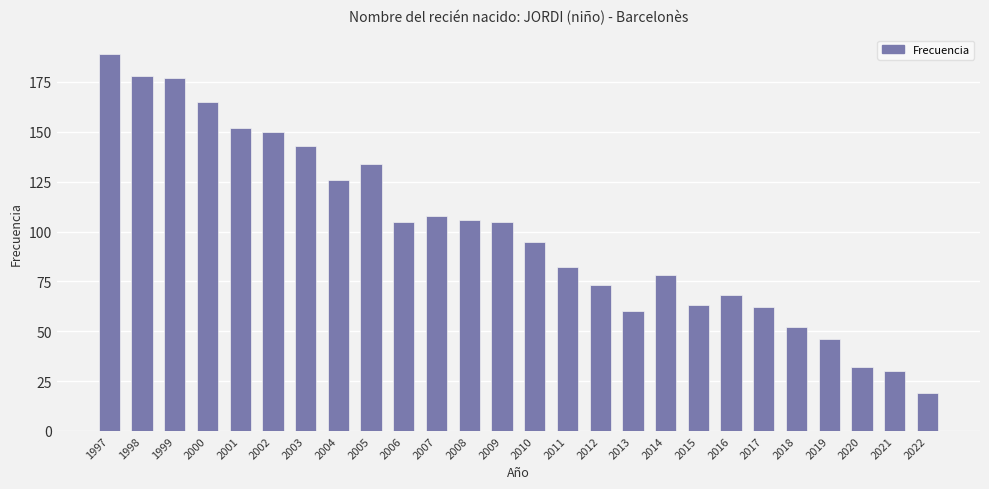

Reading left to right, extract all data points from this chart.

1997=189	1998=178	1999=177	2000=165	2001=152	2002=150	2003=143	2004=126	2005=134	2006=105	2007=108	2008=106	2009=105	2010=95	2011=82	2012=73	2013=60	2014=78	2015=63	2016=68	2017=62	2018=52	2019=46	2020=32	2021=30	2022=19